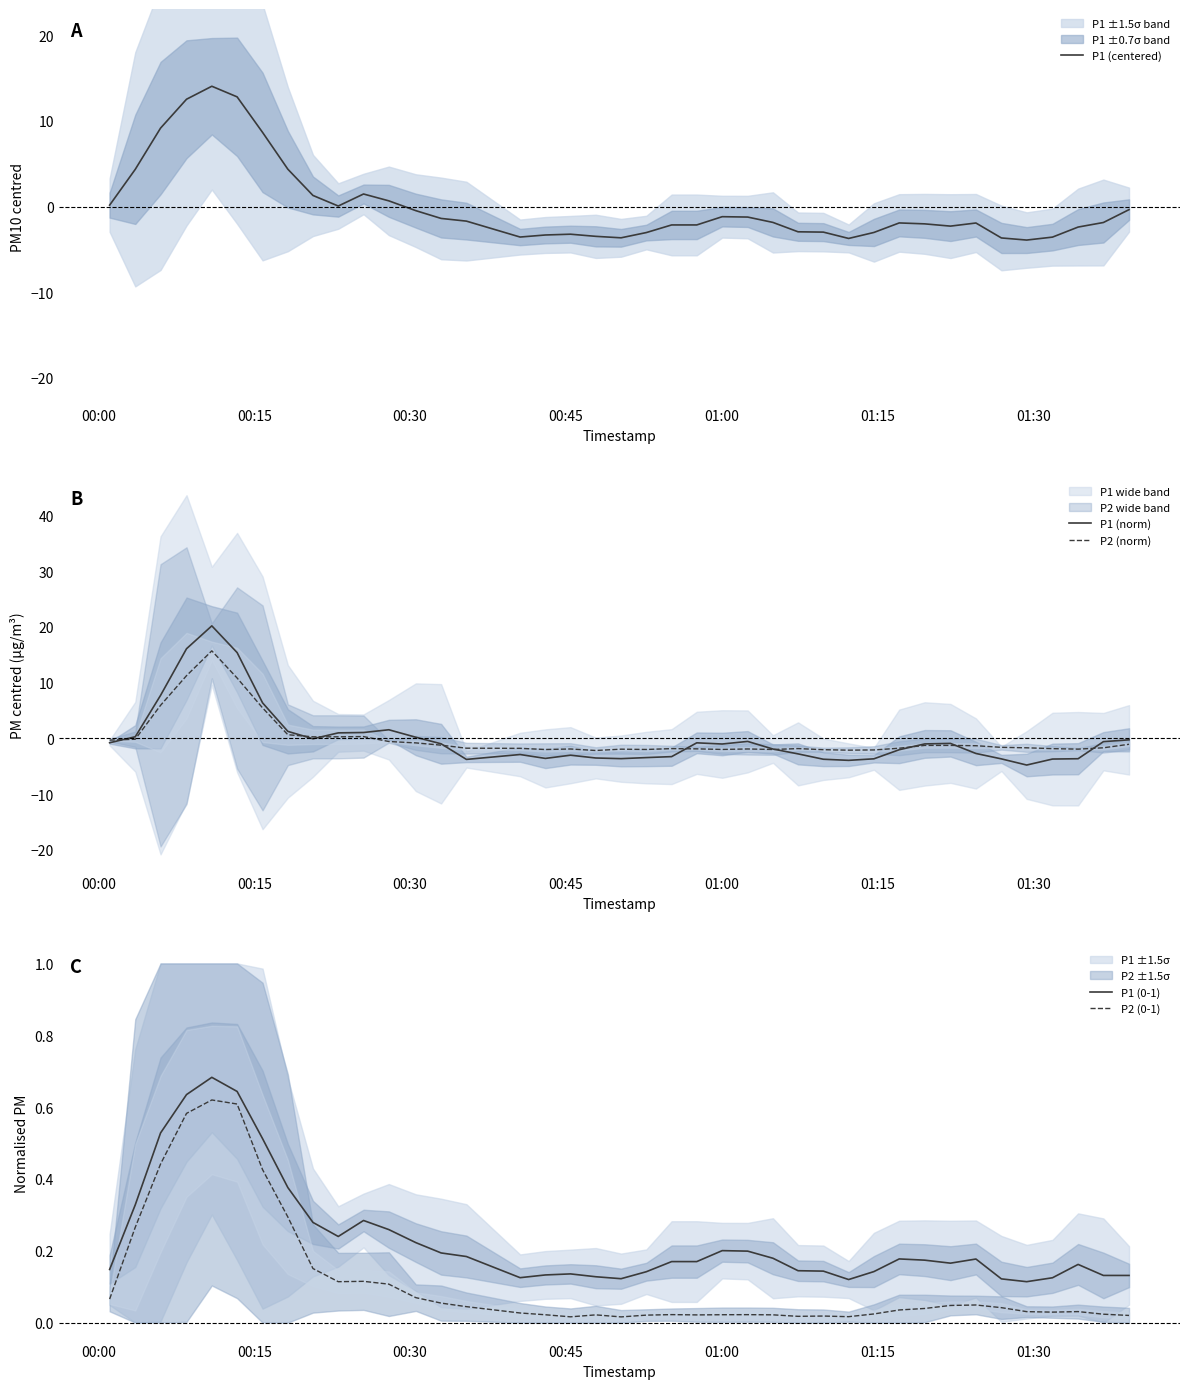

True or false: P2 (0-1) and P1 (0-1) intersect in this chart.

False